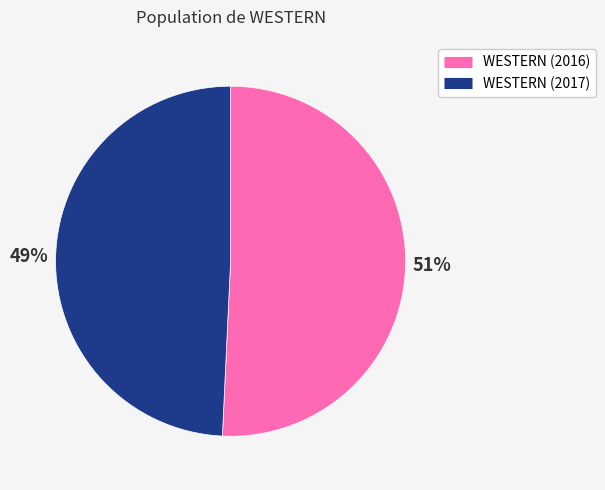

To the nearest percent, what is the average slice percentage?

50%